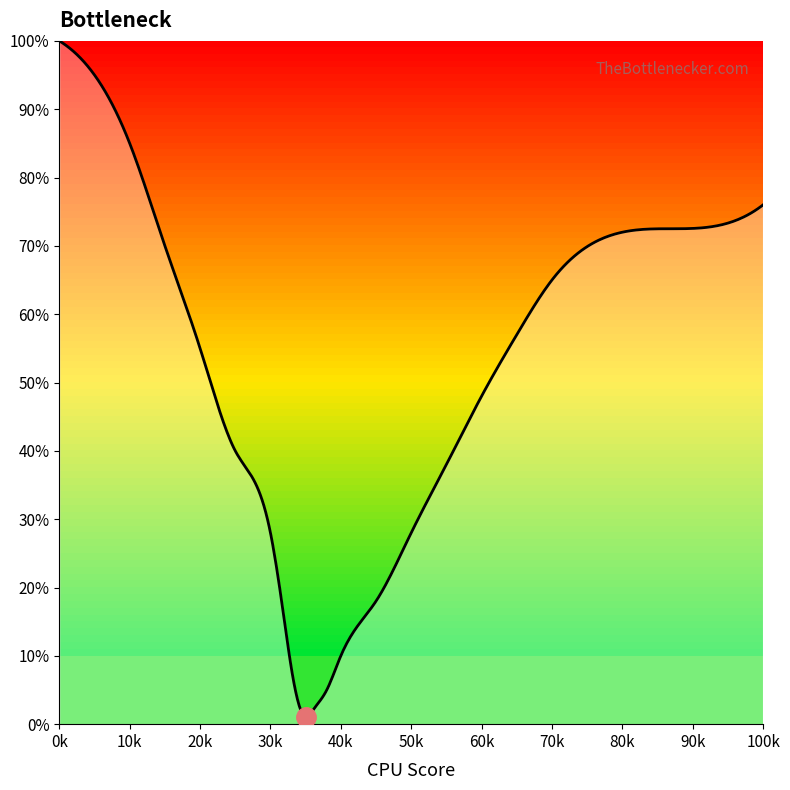

What is the difference between the maximum and minimum values?

99.0